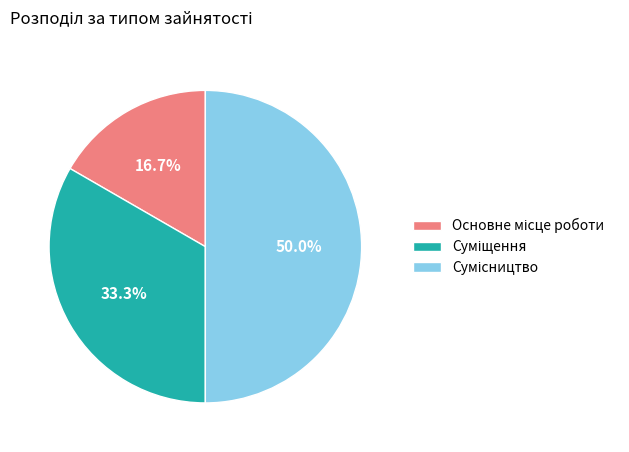

How many segments does this pie chart have?

3